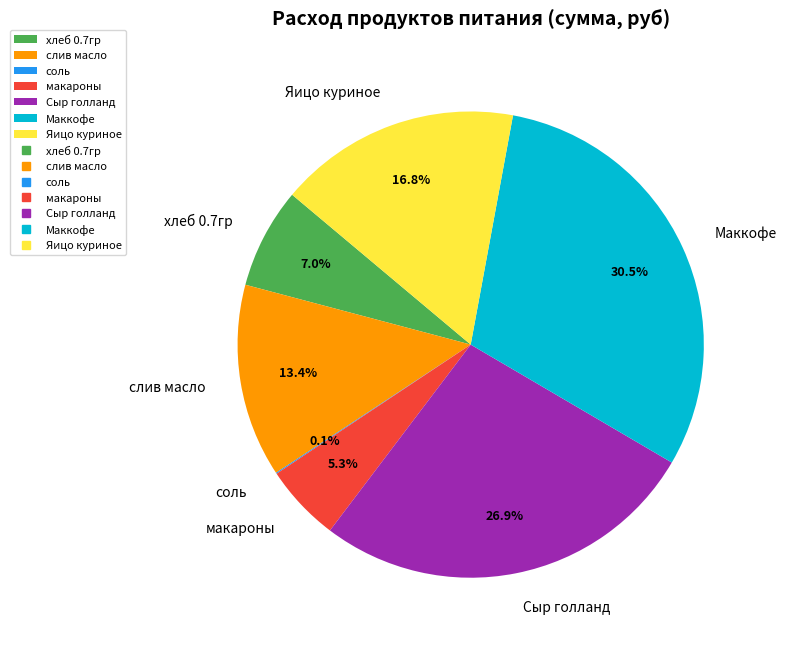

Is there a majority slice in this chart?

No